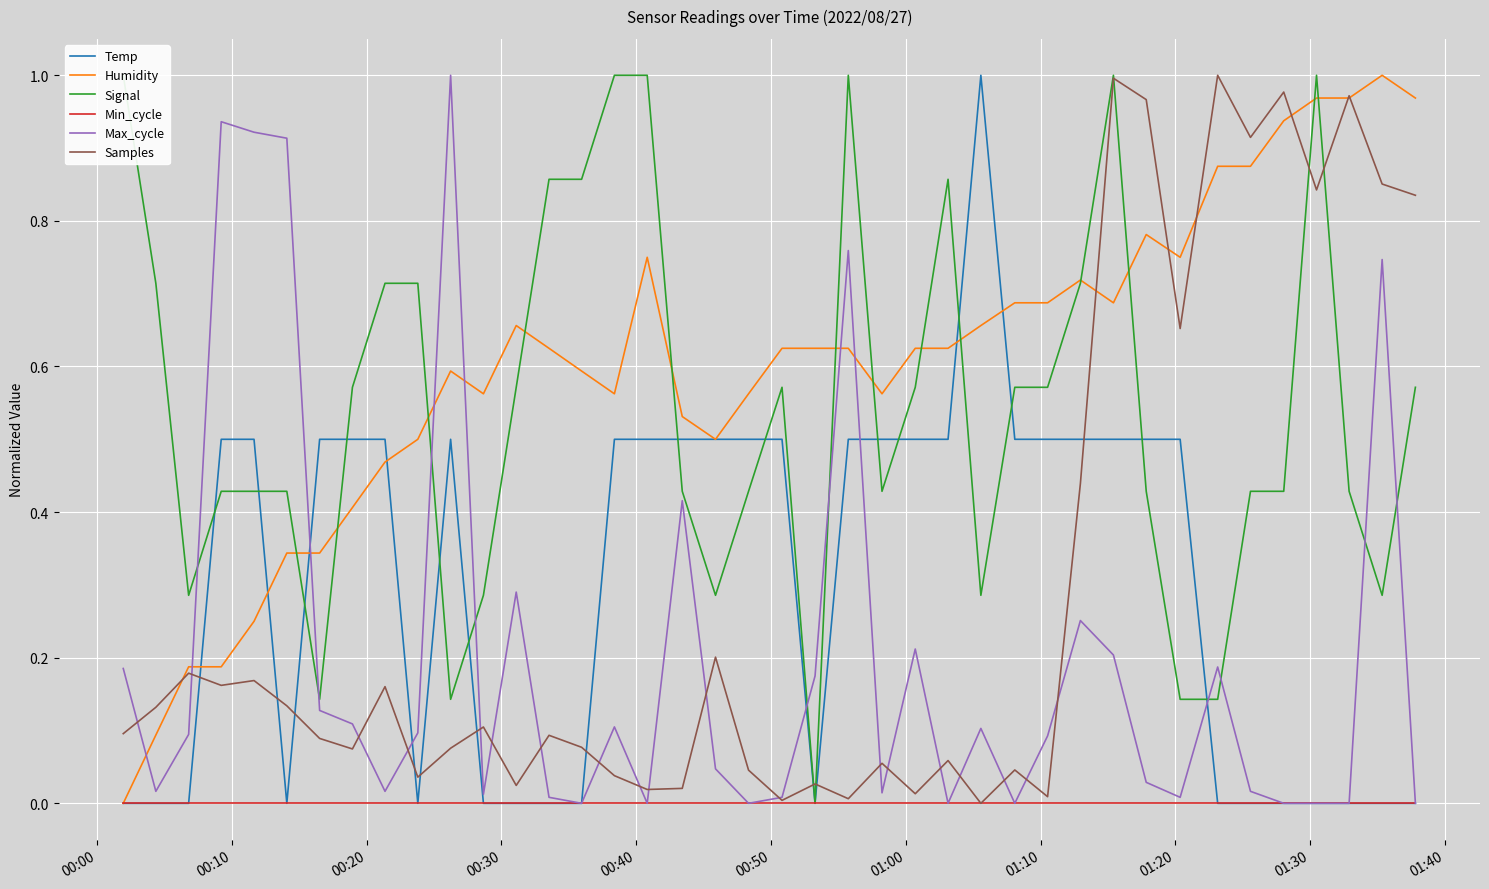

Reading left to right, what are all the values shown in this chart?

Temp: 0.0	0.0	0.0	0.5	0.5	0.0	0.5	0.5	0.5	0.0	0.5	0.0	0.0	0.0	0.0	0.5	0.5	0.5	0.5	0.5	0.5	0.0	0.5	0.5	0.5	0.5	1.0	0.5	0.5	0.5	0.5	0.5	0.5	0.0	0.0	0.0	0.0	0.0	0.0	0.0
Humidity: 0.0	0.1	0.2	0.2	0.3	0.3	0.3	0.4	0.5	0.5	0.6	0.6	0.7	0.6	0.6	0.6	0.8	0.5	0.5	0.6	0.6	0.6	0.6	0.6	0.6	0.6	0.7	0.7	0.7	0.7	0.7	0.8	0.8	0.9	0.9	0.9	1.0	1.0	1.0	1.0
Signal: 1.0	0.7	0.3	0.4	0.4	0.4	0.1	0.6	0.7	0.7	0.1	0.3	0.6	0.9	0.9	1.0	1.0	0.4	0.3	0.4	0.6	0.0	1.0	0.4	0.6	0.9	0.3	0.6	0.6	0.7	1.0	0.4	0.1	0.1	0.4	0.4	1.0	0.4	0.3	0.6
Min_cycle: 0.0	0.0	0.0	0.0	0.0	0.0	0.0	0.0	0.0	0.0	0.0	0.0	0.0	0.0	0.0	0.0	0.0	0.0	0.0	0.0	0.0	0.0	0.0	0.0	0.0	0.0	0.0	0.0	0.0	0.0	0.0	0.0	0.0	0.0	0.0	0.0	0.0	0.0	0.0	0.0
Max_cycle: 0.2	0.0	0.1	0.9	0.9	0.9	0.1	0.1	0.0	0.1	1.0	0.0	0.3	0.0	0.0	0.1	0.0	0.4	0.0	0.0	0.0	0.2	0.8	0.0	0.2	0.0	0.1	0.0	0.1	0.3	0.2	0.0	0.0	0.2	0.0	0.0	0.0	0.0	0.7	0.0
Samples: 0.1	0.1	0.2	0.2	0.2	0.1	0.1	0.1	0.2	0.0	0.1	0.1	0.0	0.1	0.1	0.0	0.0	0.0	0.2	0.0	0.0	0.0	0.0	0.1	0.0	0.1	0.0	0.0	0.0	0.4	1.0	1.0	0.7	1.0	0.9	1.0	0.8	1.0	0.9	0.8